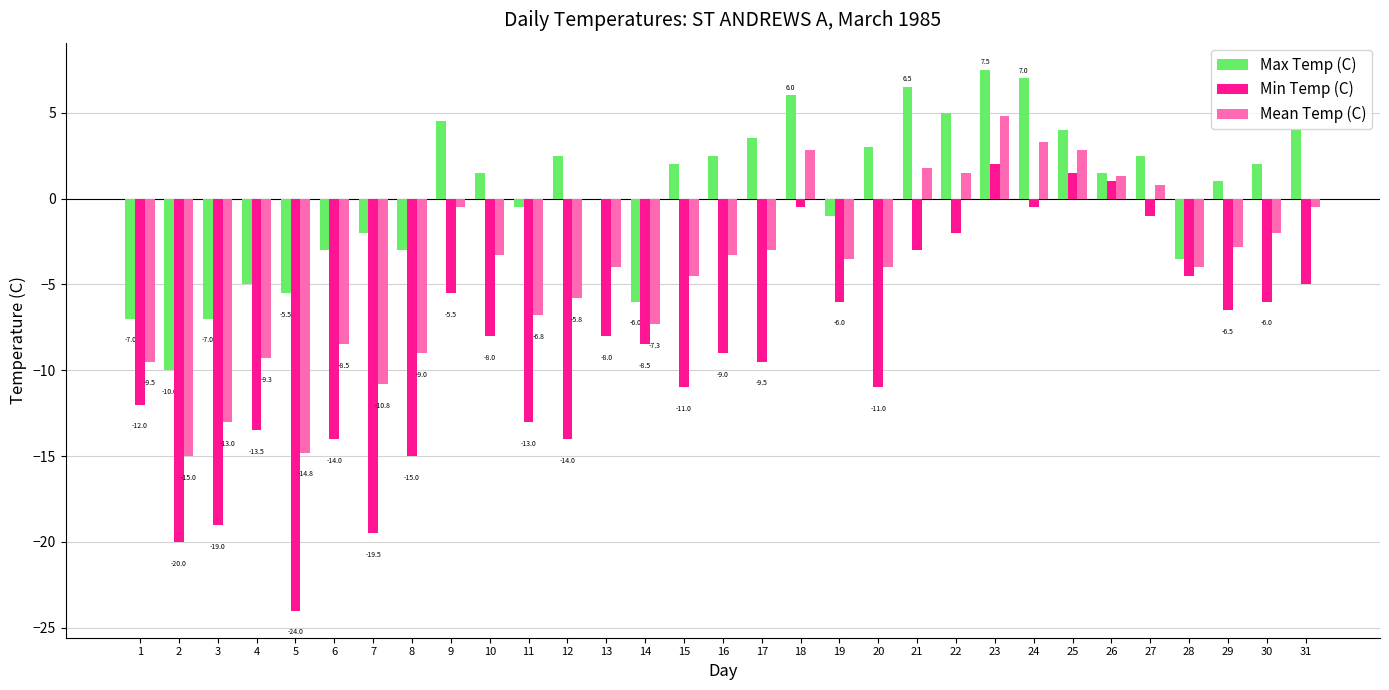

Which series changed the most between 18 and 30?

Min Temp (C)